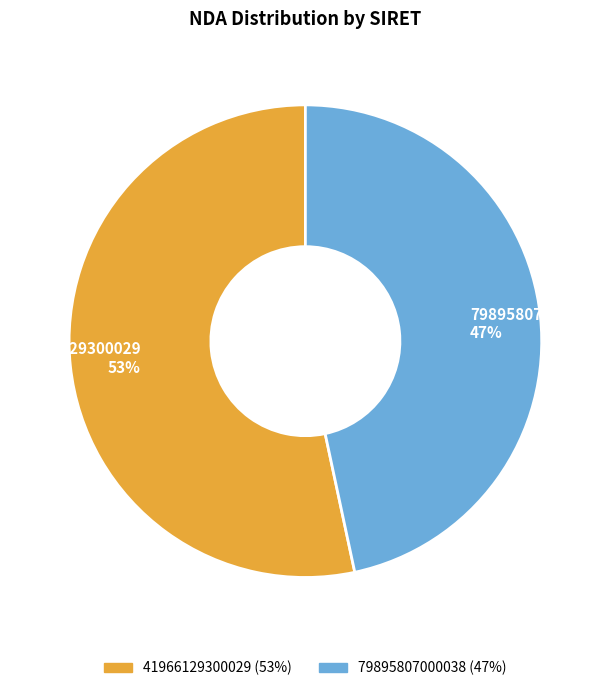

Rank the categories by value from lowest to highest.

79895807000038, 41966129300029